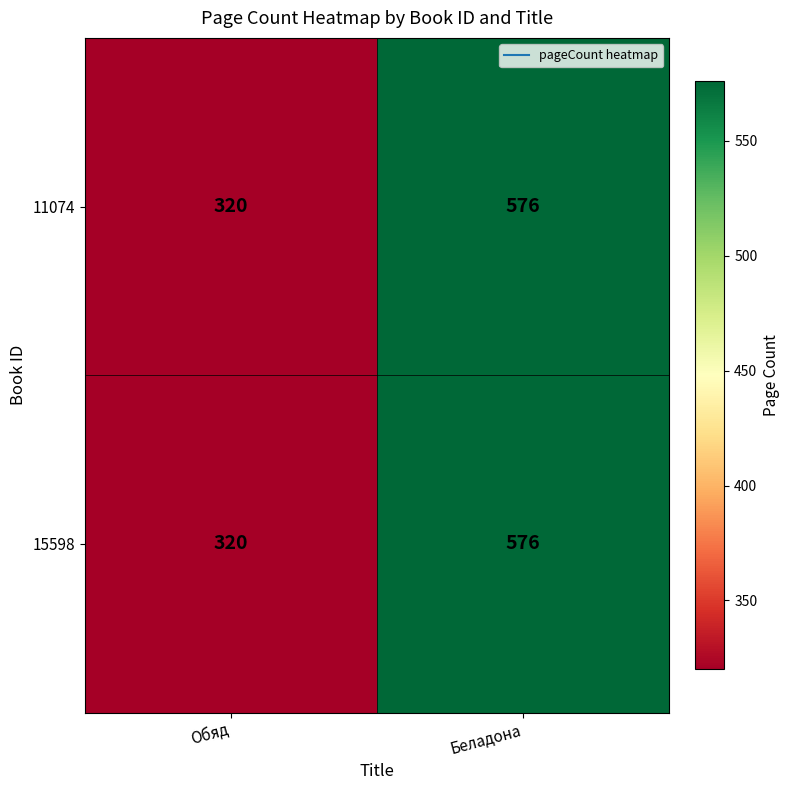

What is the difference between the maximum and minimum values in the 15598 series?

256